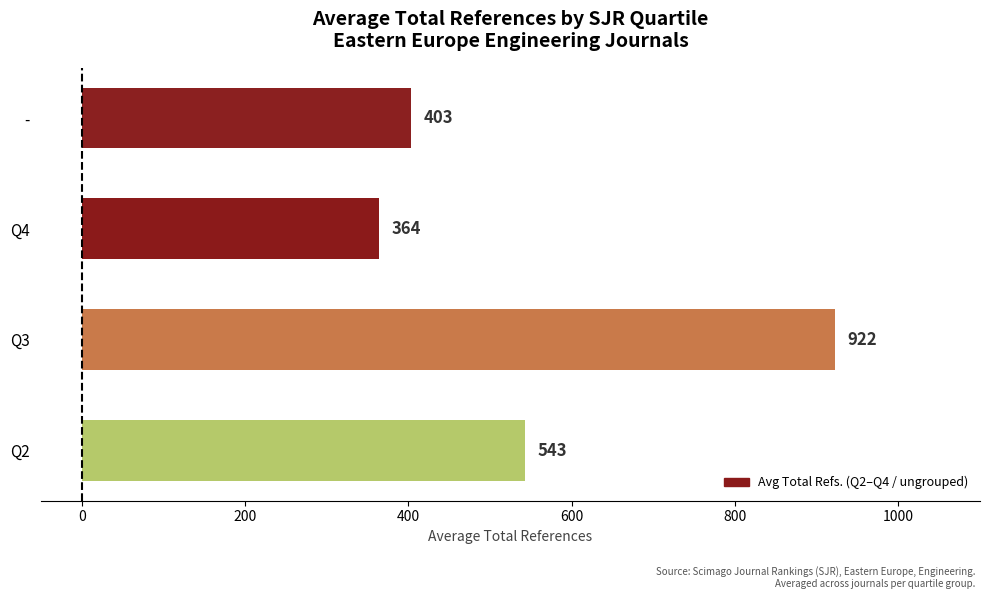

Where is the data nearest to the value 643?

Q2